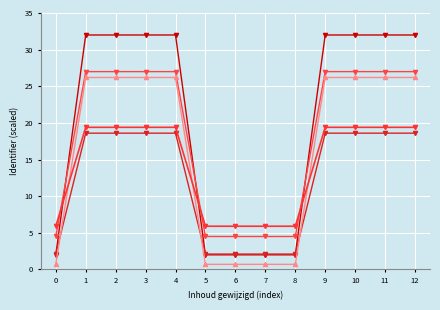

Which has a higher value, 9 or 6?

9